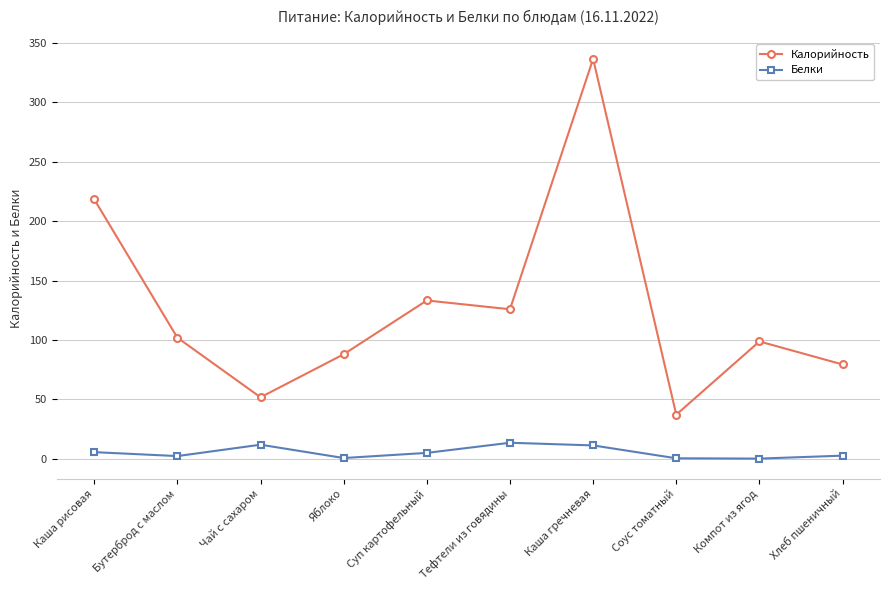

What is the spread (max minus min) of values at Чай с сахаром?

39.9